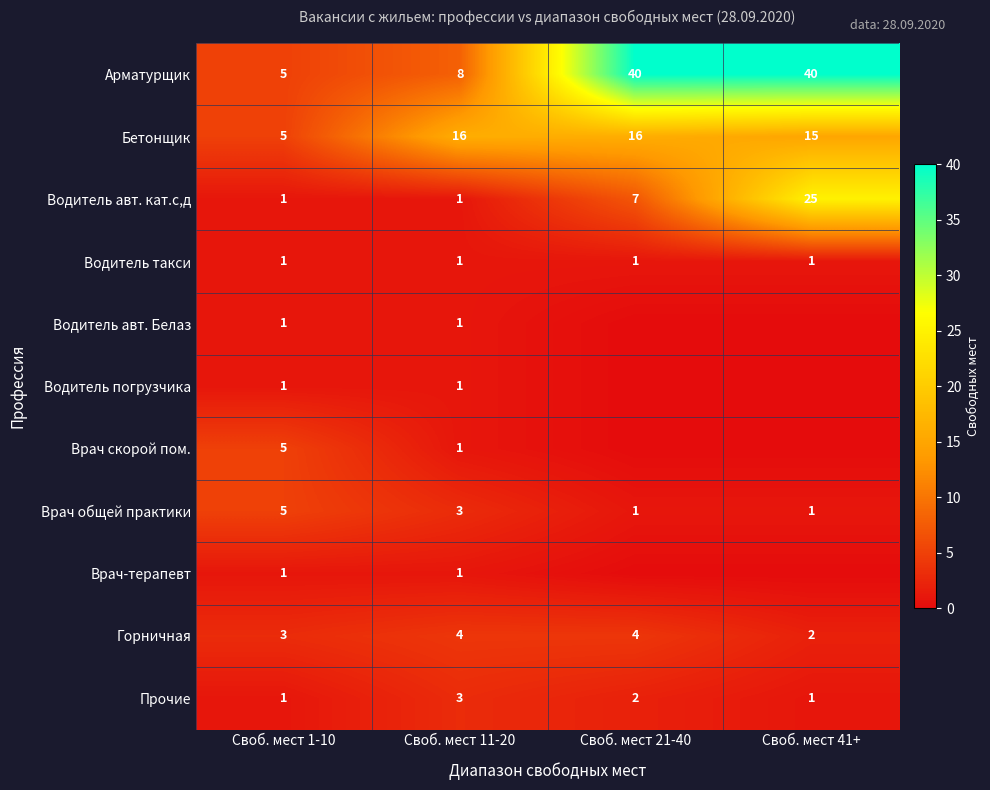

What is the spread (max minus min) of values at Своб. мест 1-10?

4